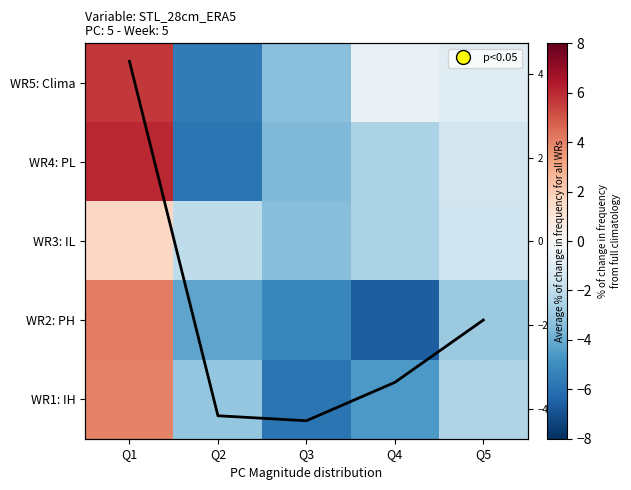

Where does the WR1: IH series first go above -3?

Q1